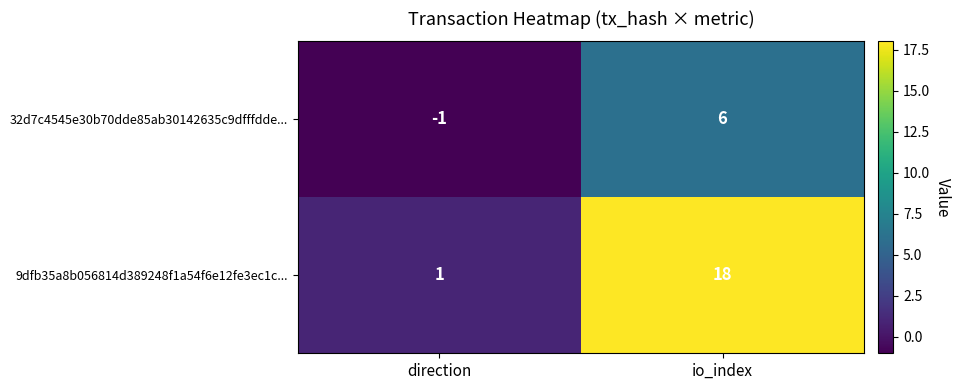

How many distinct data groups are displayed?

2